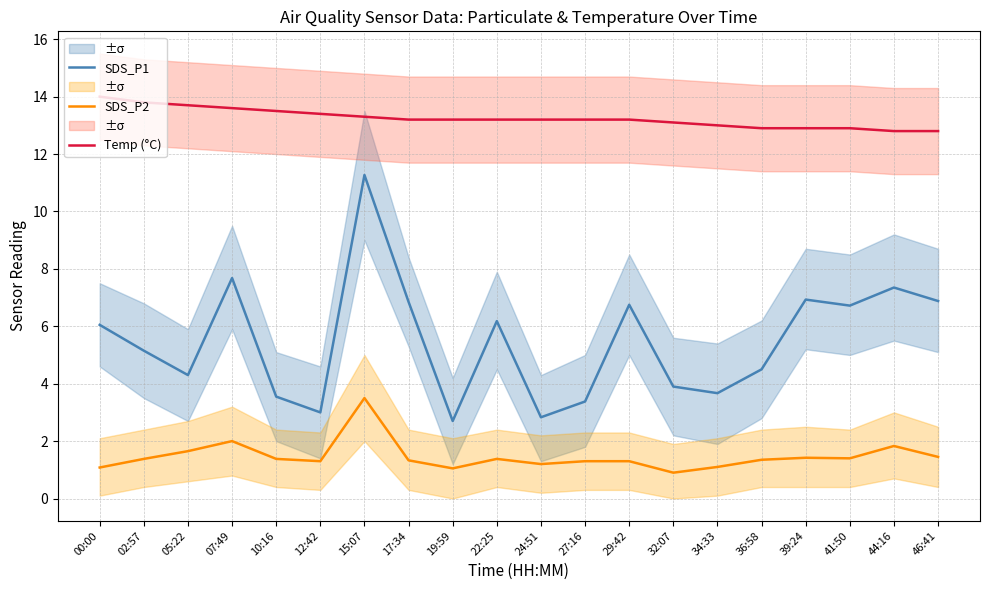

What is the difference between the SDS_P1 values at 34:33 and 15:07?

7.6